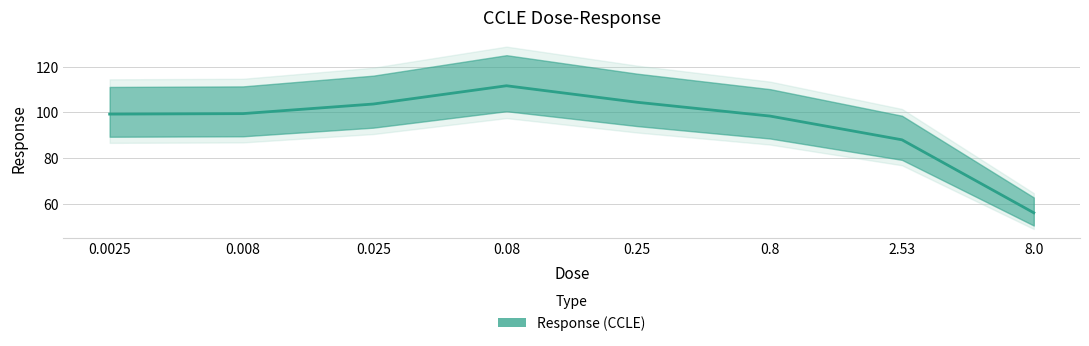

What is the sum of all values?

761.0